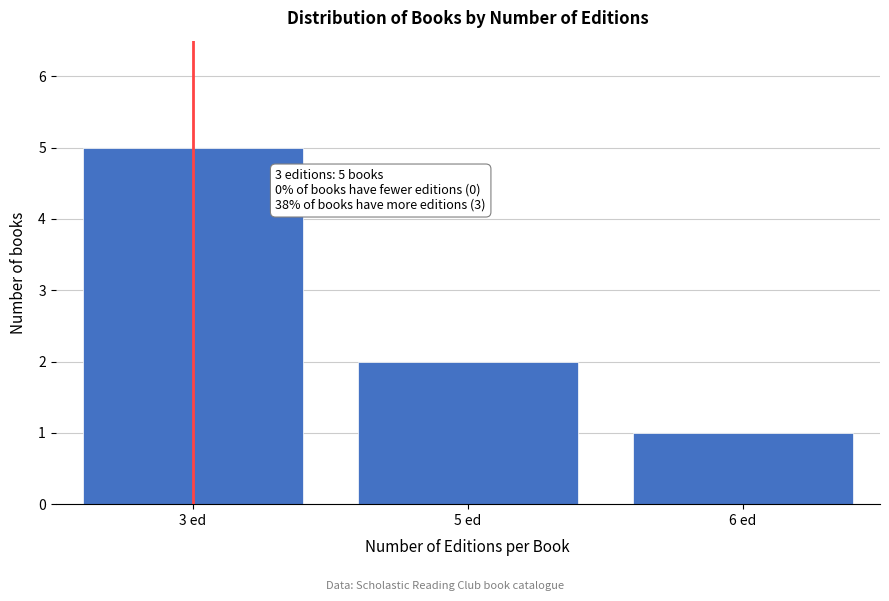

Reading left to right, extract all data points from this chart.

3 ed=5	5 ed=2	6 ed=1